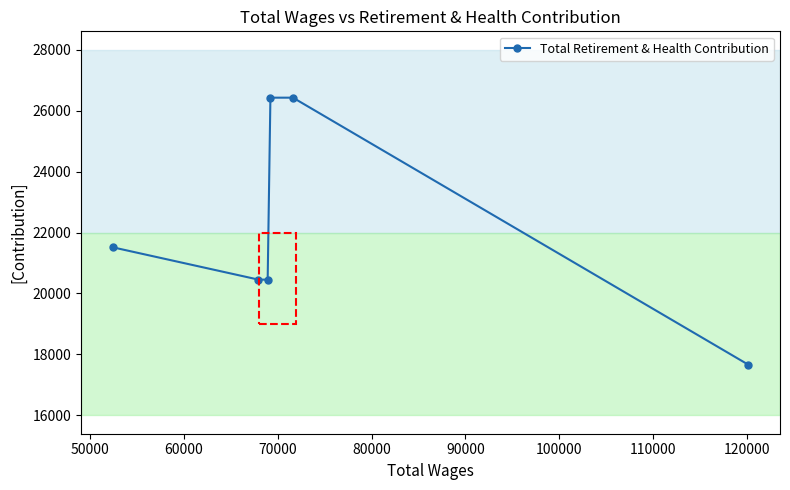

What is the difference between the maximum and minimum values?

8758